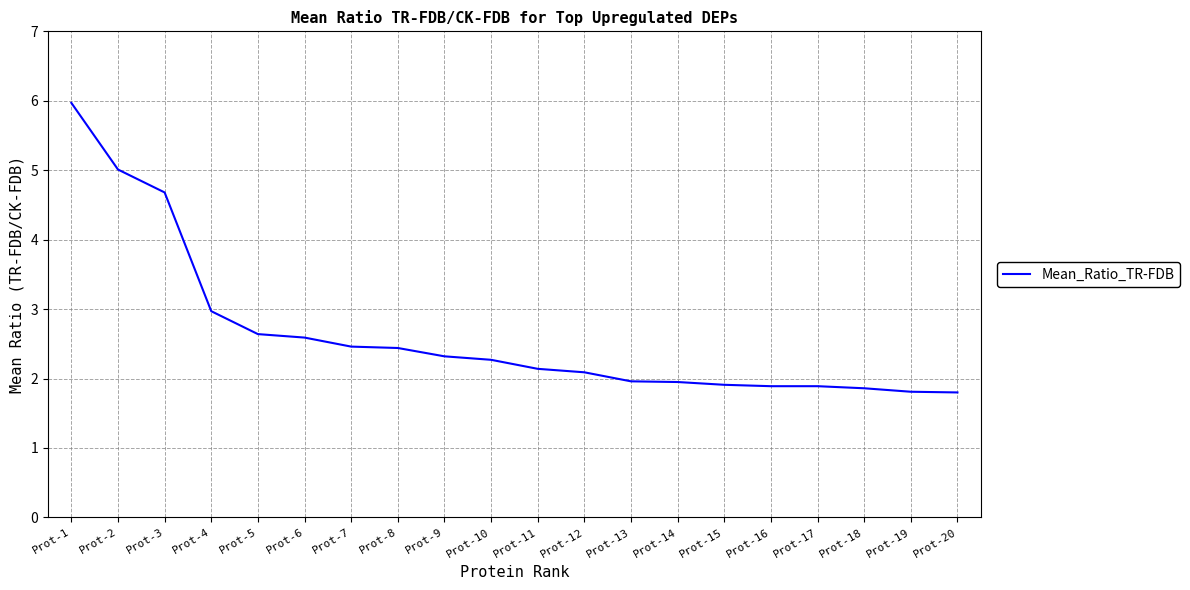

What is the difference between the second highest and minimum values?

3.2